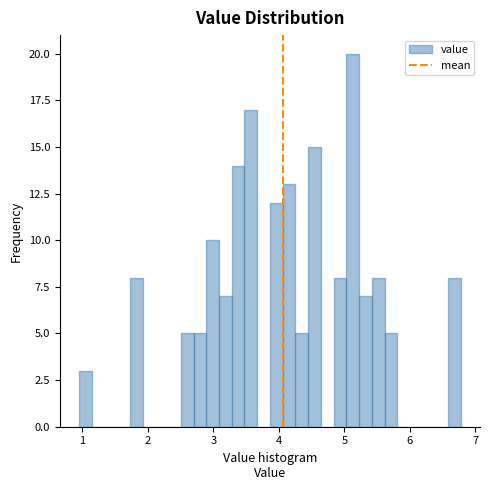

Around what value on the x-axis is the tallest bar? Give the approximate position of its centre, as read against the axis.

5.1